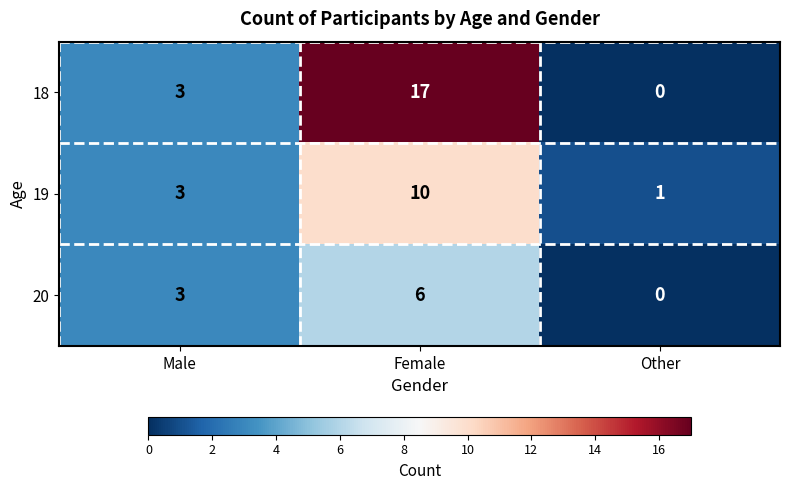

At which label is 20 closest to 3?

Male